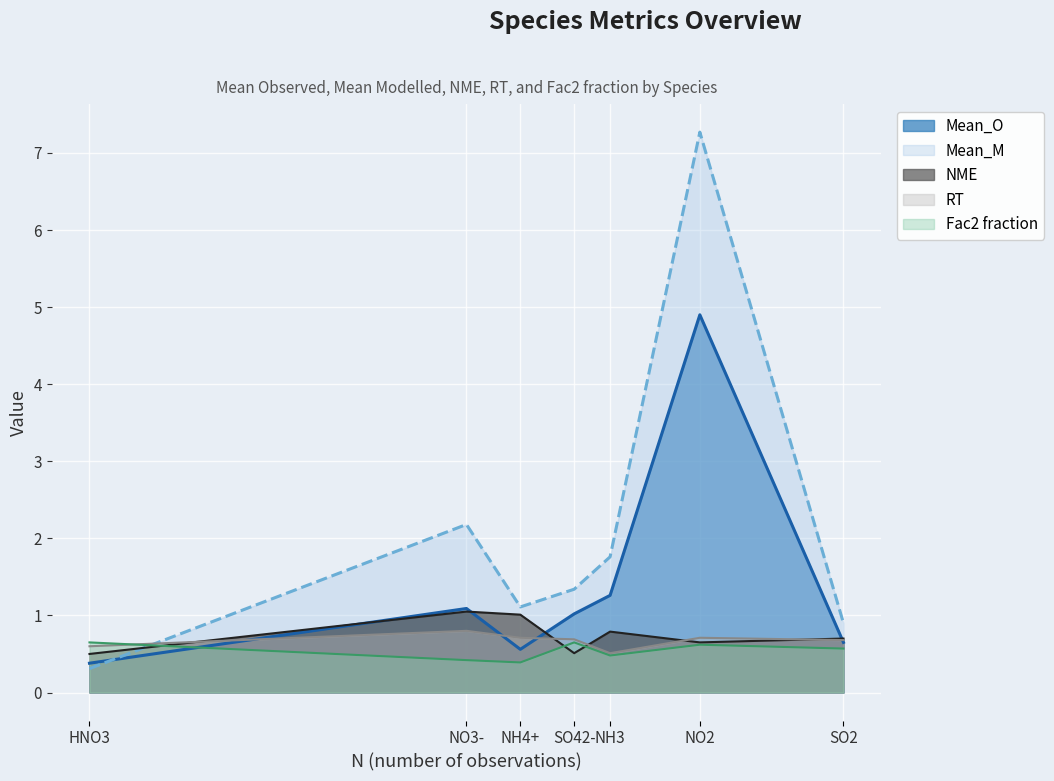

At which category is the sum across all series the highest?

NO2